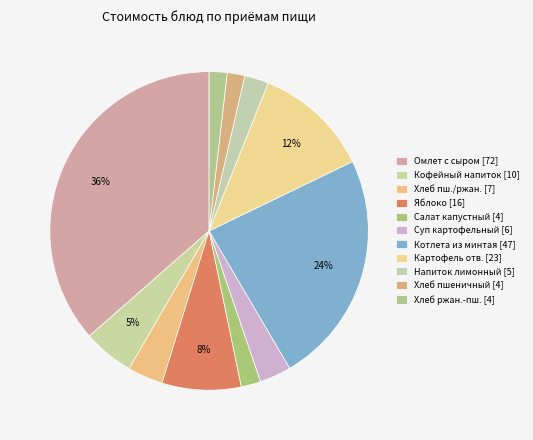

Count the number of slices in the pie.

11